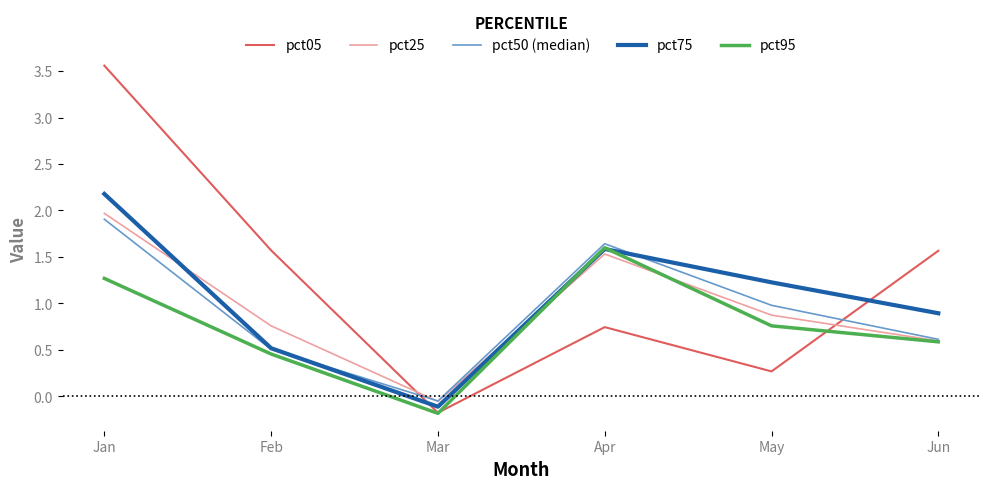

What is the spread (max minus min) of values at May?

1.0